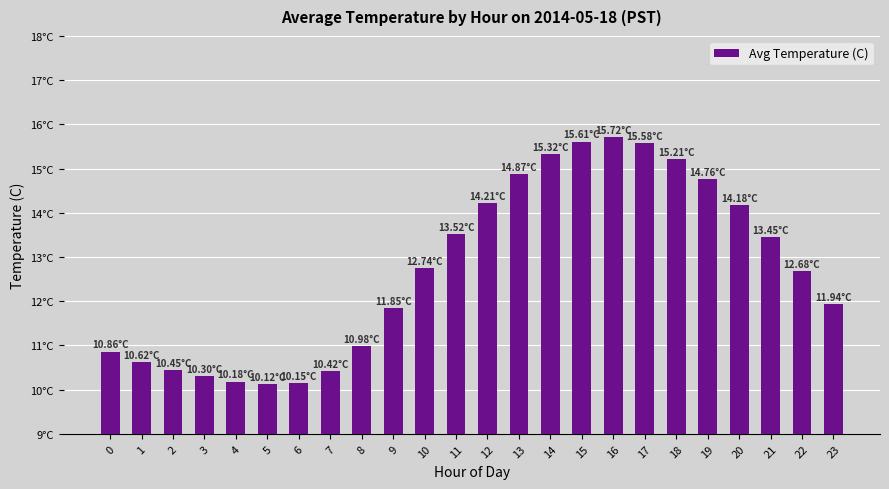

Are the bars horizontal?

No